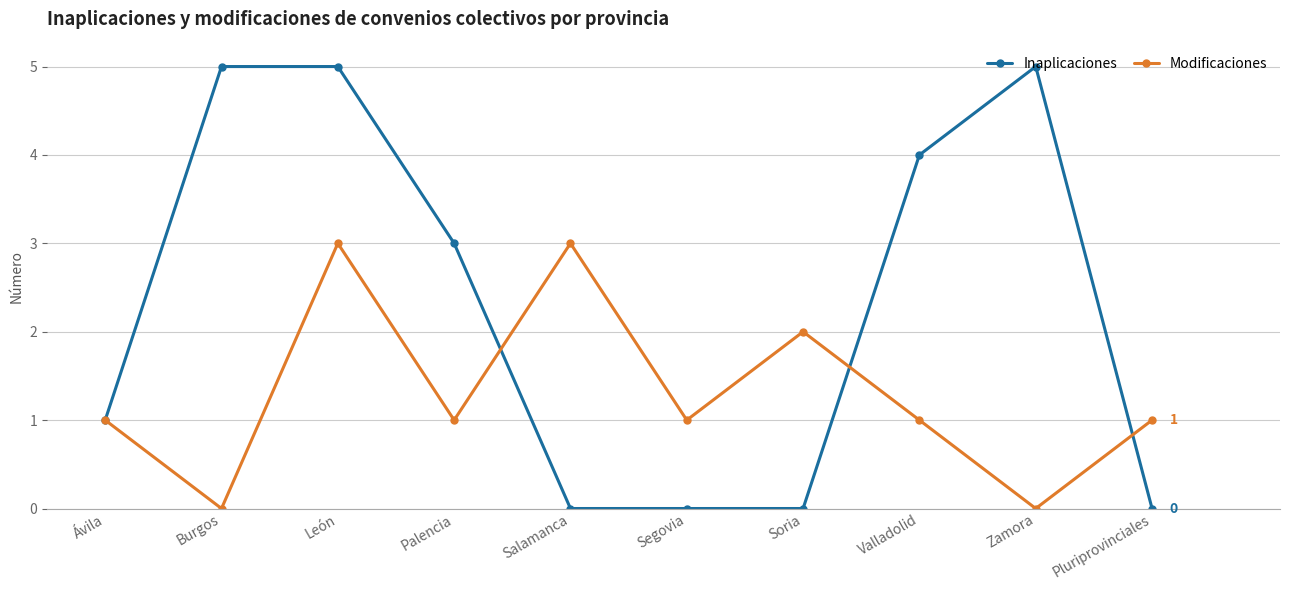

True or false: Modificaciones has more than 2 interior local peaks.

True